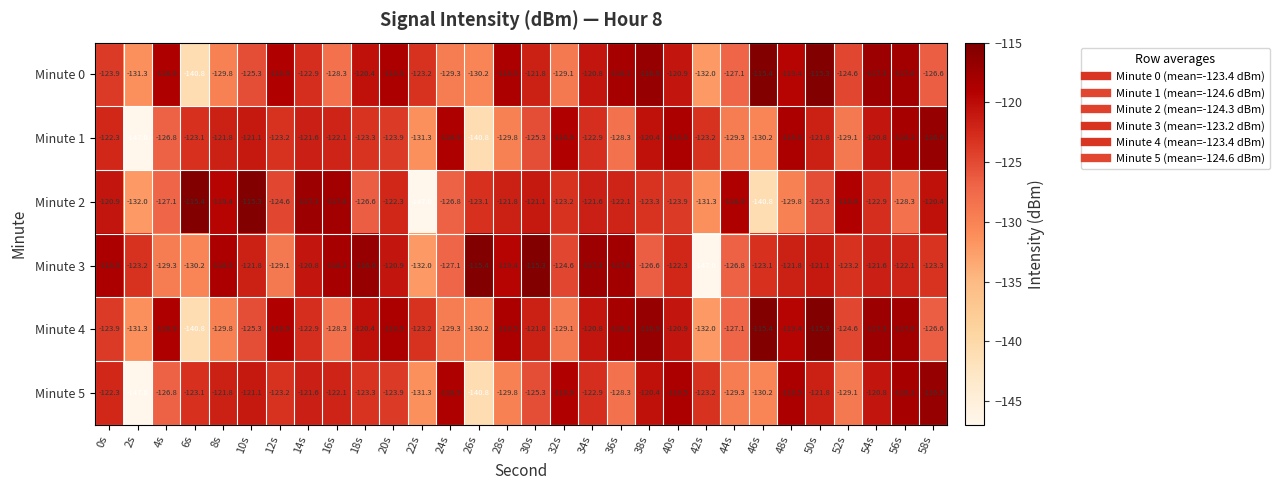

What value does the Minute 5 series have at 22s?

-131.3